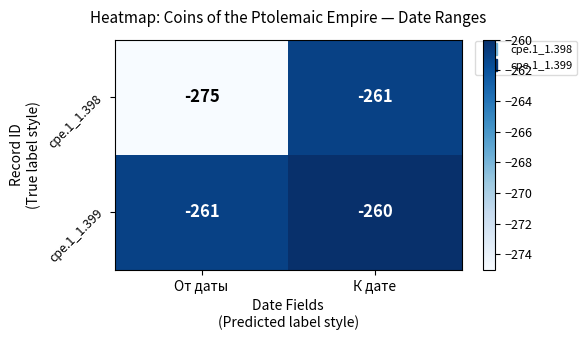

Read the cpe.1_1.399 value at К дате.

-260